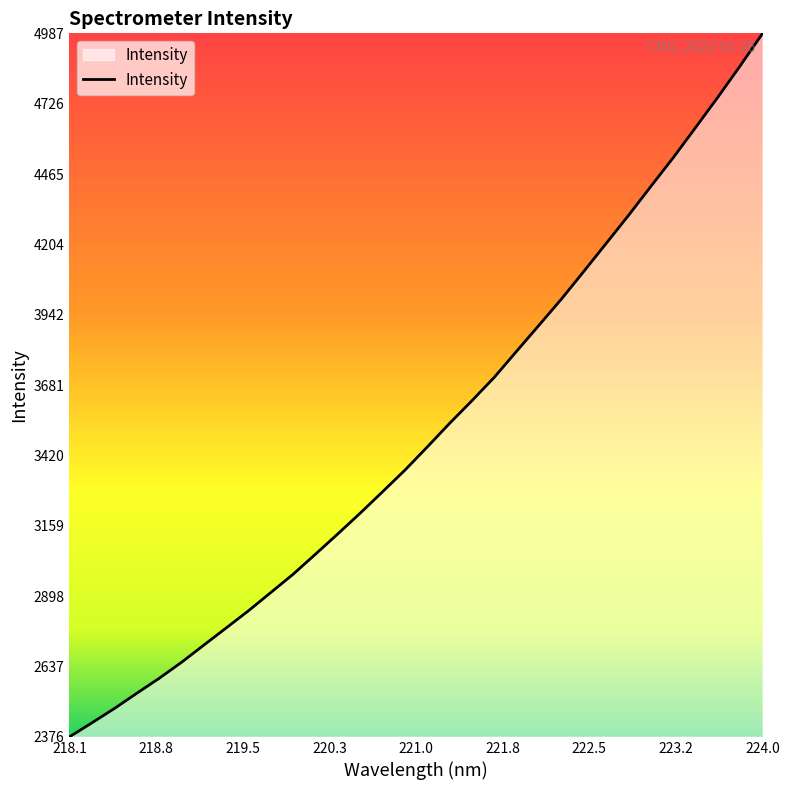

What is the smallest value displayed?

2375.5